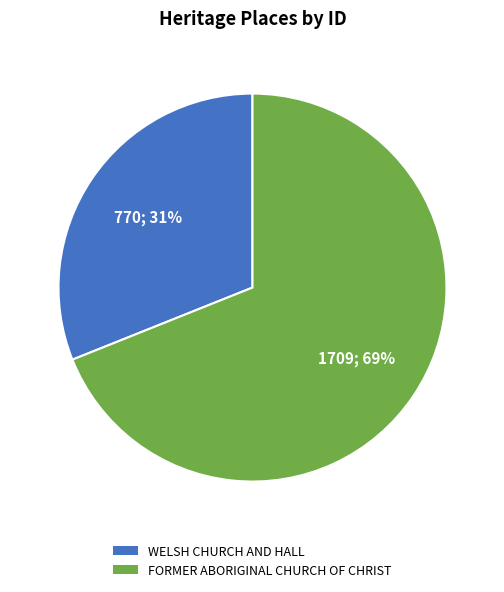

Combined, do WELSH CHURCH AND HALL and FORMER ABORIGINAL CHURCH OF CHRIST account for over 50%?

Yes